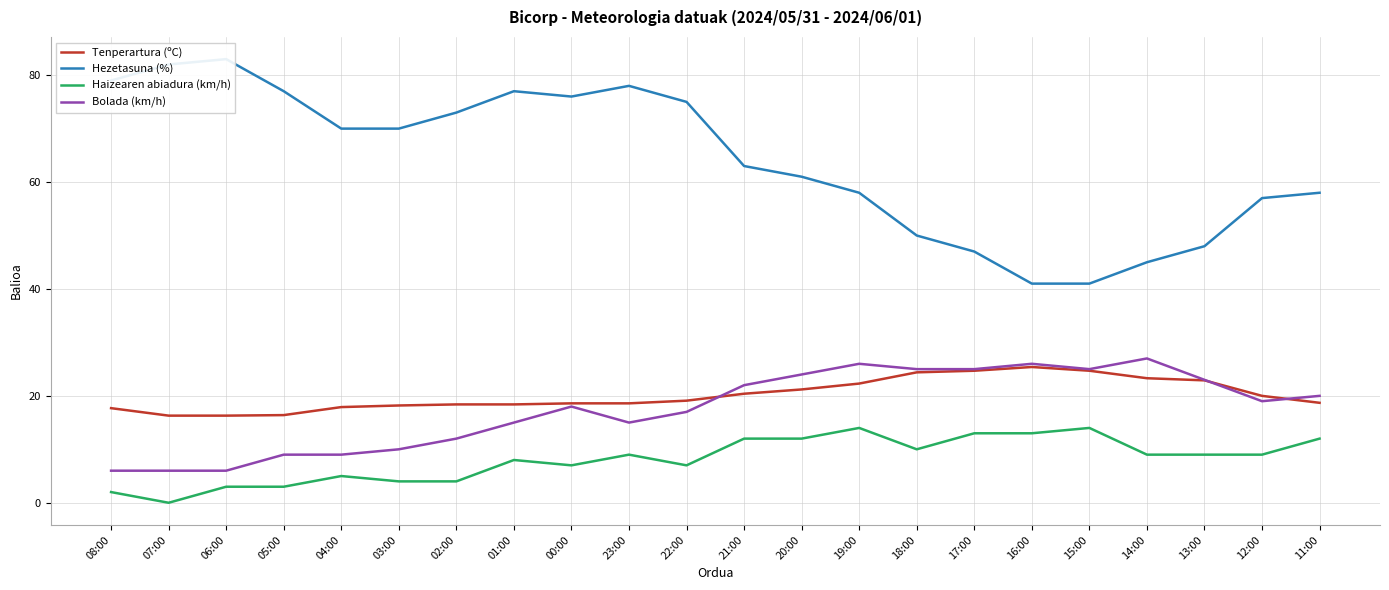

Reading right to left, extract all data points from this chart.

Tenperartura (ºC): 18.7	20.0	22.9	23.3	24.7	25.4	24.7	24.4	22.3	21.2	20.4	19.1	18.6	18.6	18.4	18.4	18.2	17.9	16.4	16.3	16.3	17.7
Hezetasuna (%): 58.0	57.0	48.0	45.0	41.0	41.0	47.0	50.0	58.0	61.0	63.0	75.0	78.0	76.0	77.0	73.0	70.0	70.0	77.0	83.0	82.0	79.0
Haizearen abiadura (km/h): 12.0	9.0	9.0	9.0	14.0	13.0	13.0	10.0	14.0	12.0	12.0	7.0	9.0	7.0	8.0	4.0	4.0	5.0	3.0	3.0	0.0	2.0
Bolada (km/h): 20.0	19.0	23.0	27.0	25.0	26.0	25.0	25.0	26.0	24.0	22.0	17.0	15.0	18.0	15.0	12.0	10.0	9.0	9.0	6.0	6.0	6.0